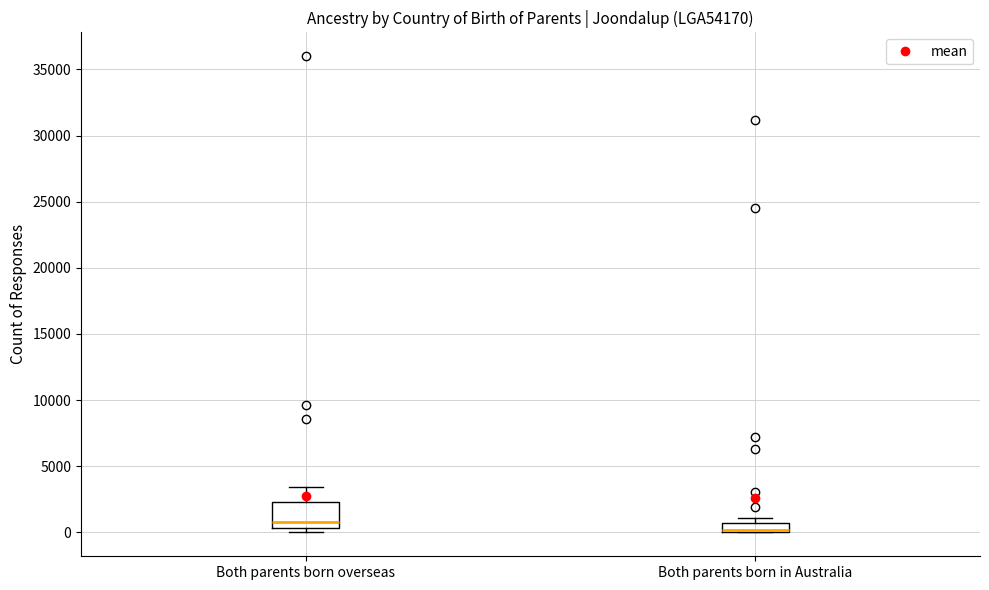

Which box is the tallest, from its lower edge to its upper edge?

Both parents born overseas